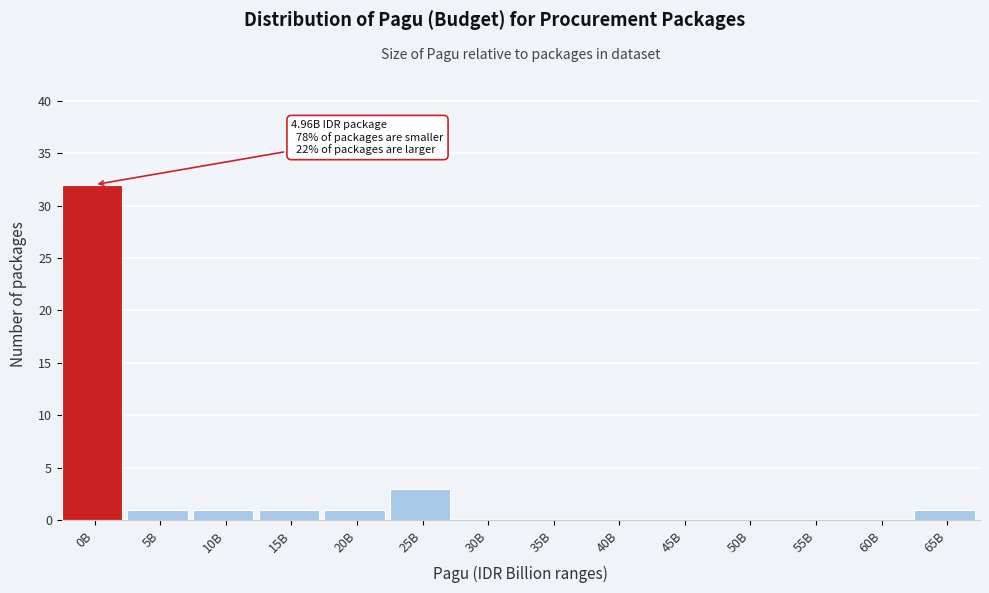

The chart shows a value of 0 at 35B. True or false?

True